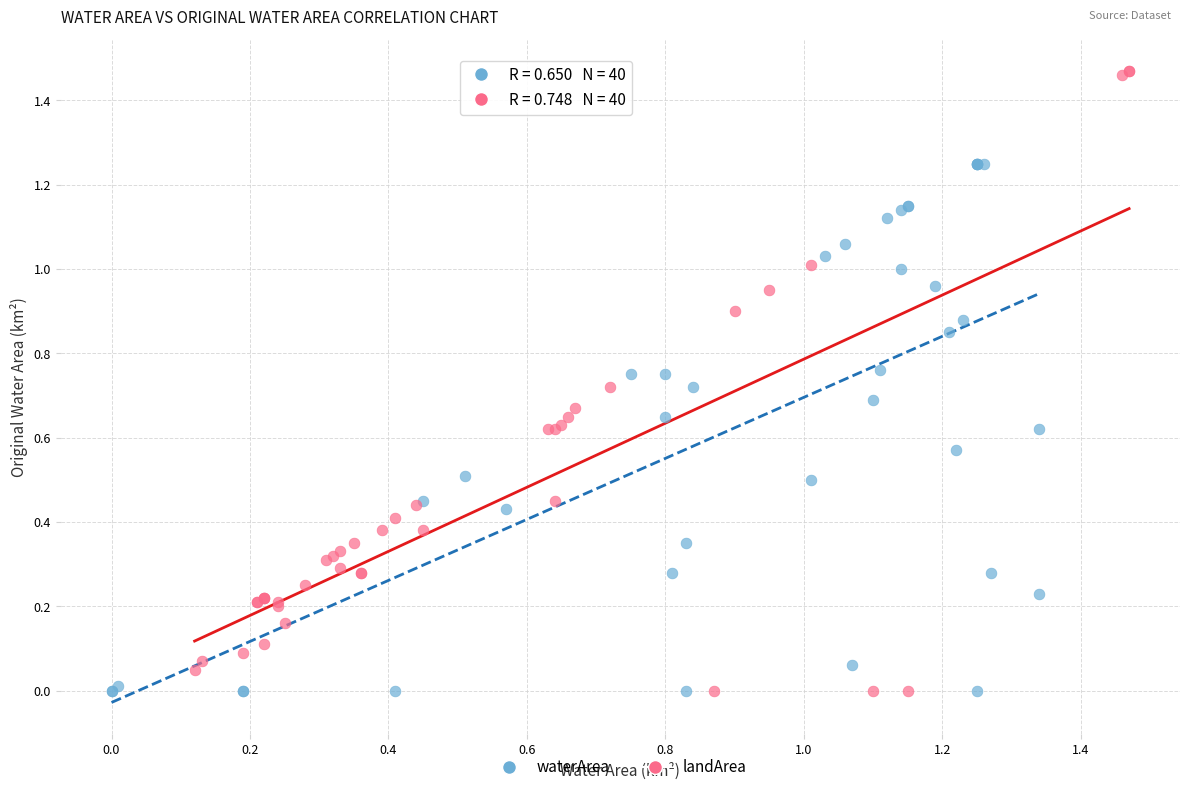

What are all the series names shown in the legend?

waterArea, landArea